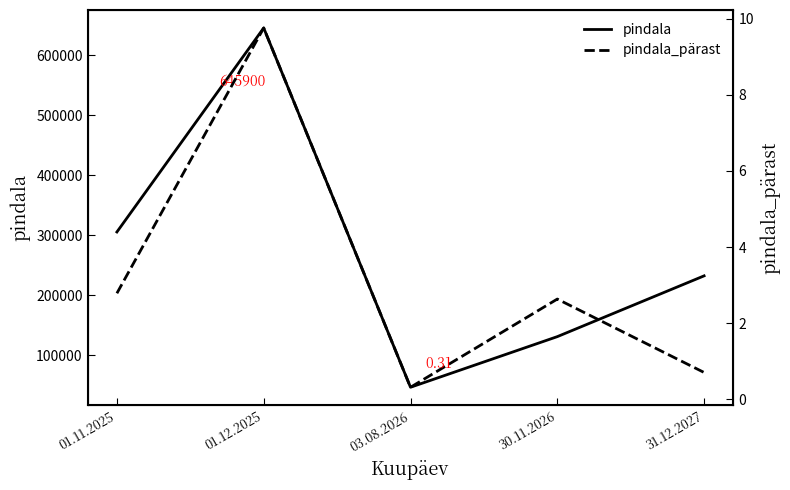

Which series changed the most between 01.12.2025 and 30.11.2026?

pindala